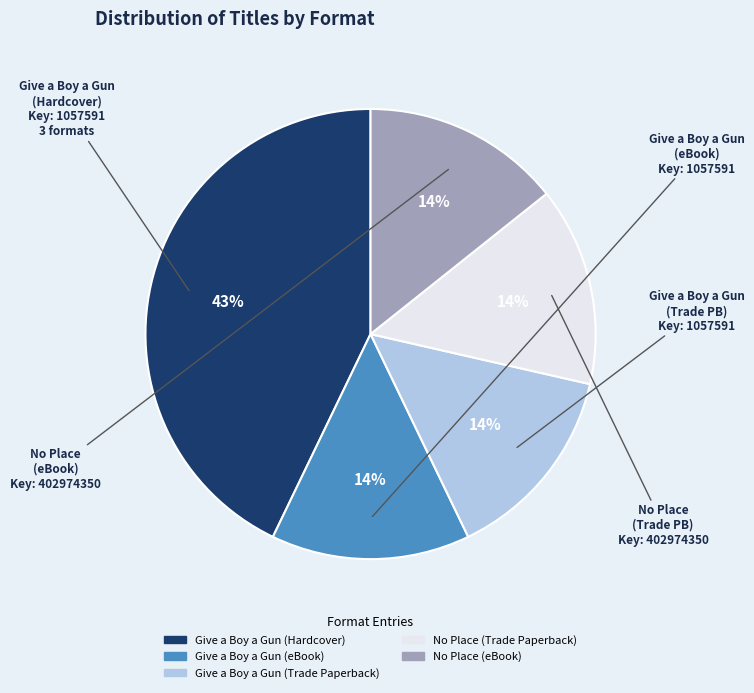

To the nearest percent, what is the difference between the largest and smallest slice percentages?

29%